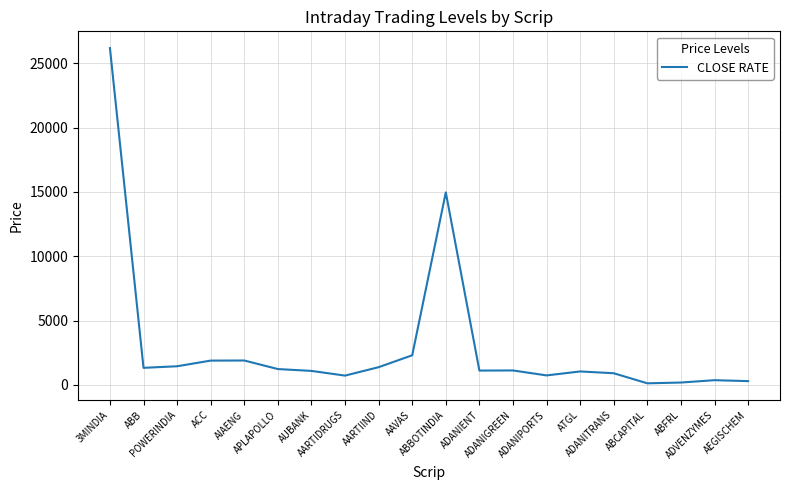

What is the sum of the values at ADANITRANS and AEGISCHEM?

1185.6